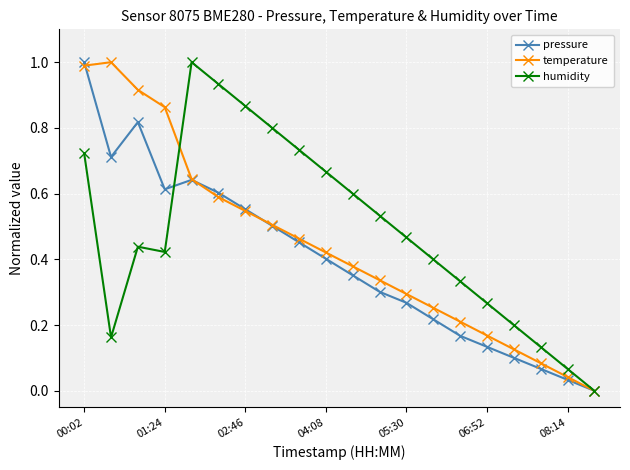

True or false: pressure has more than 2 interior local peaks.

False